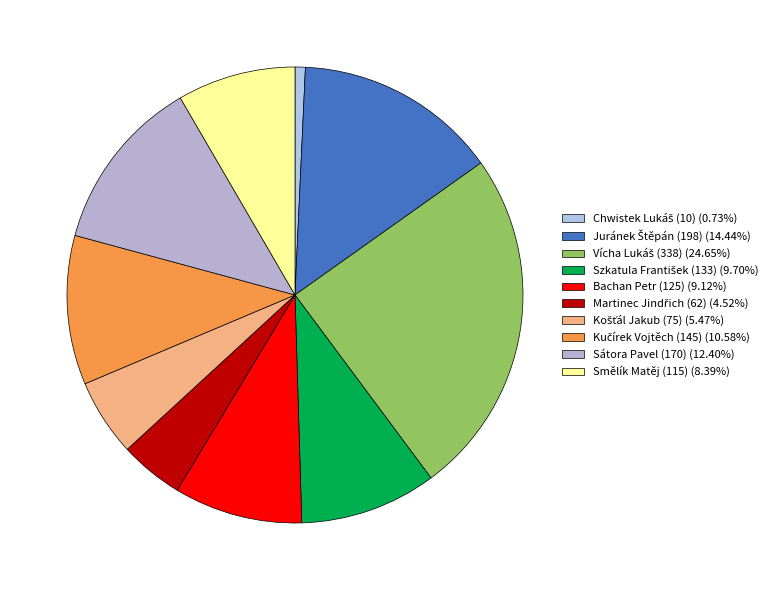

Is it true that Sátora Pavel (170) is 12% of the pie?

True